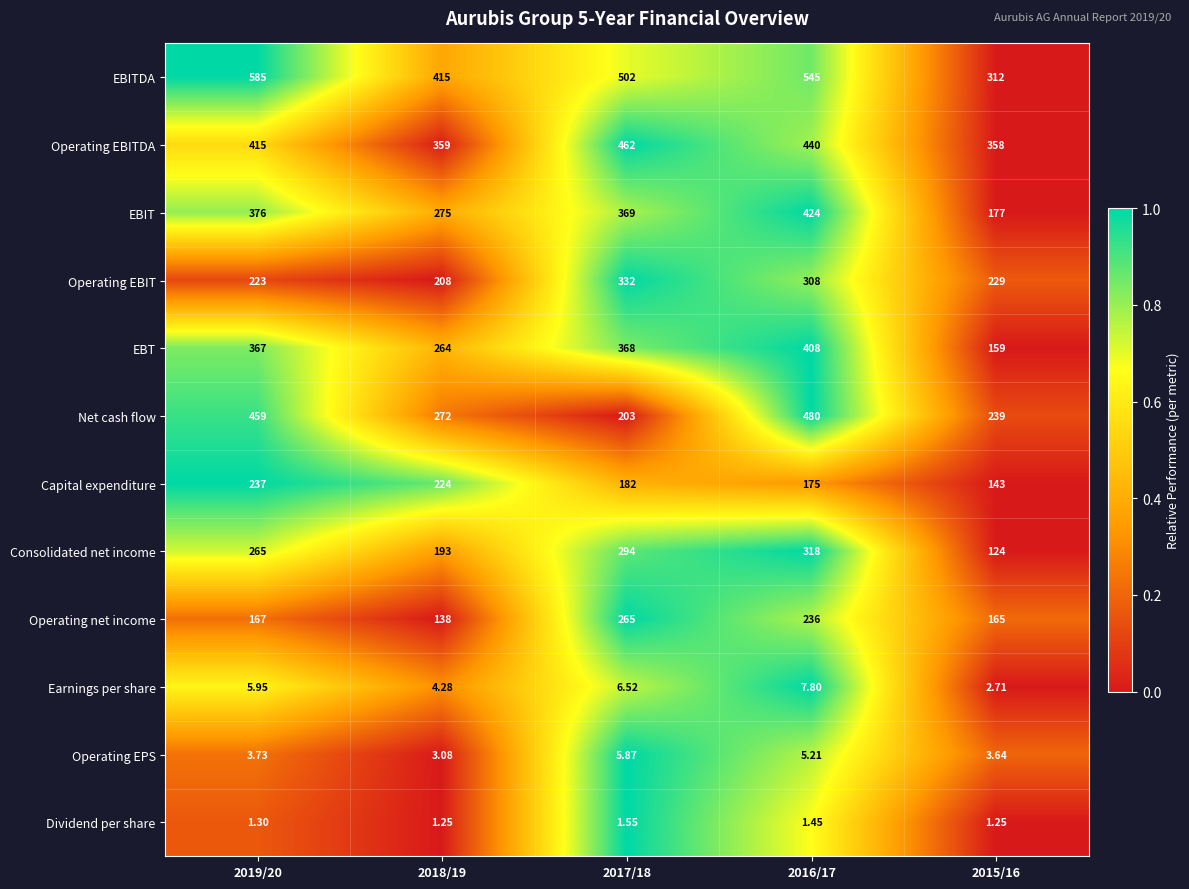

How many data points does each series have?

5